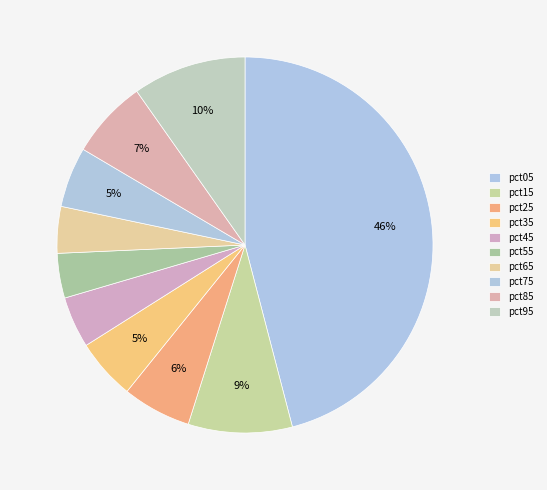

Is it true that pct85 is 1% of the pie?

False